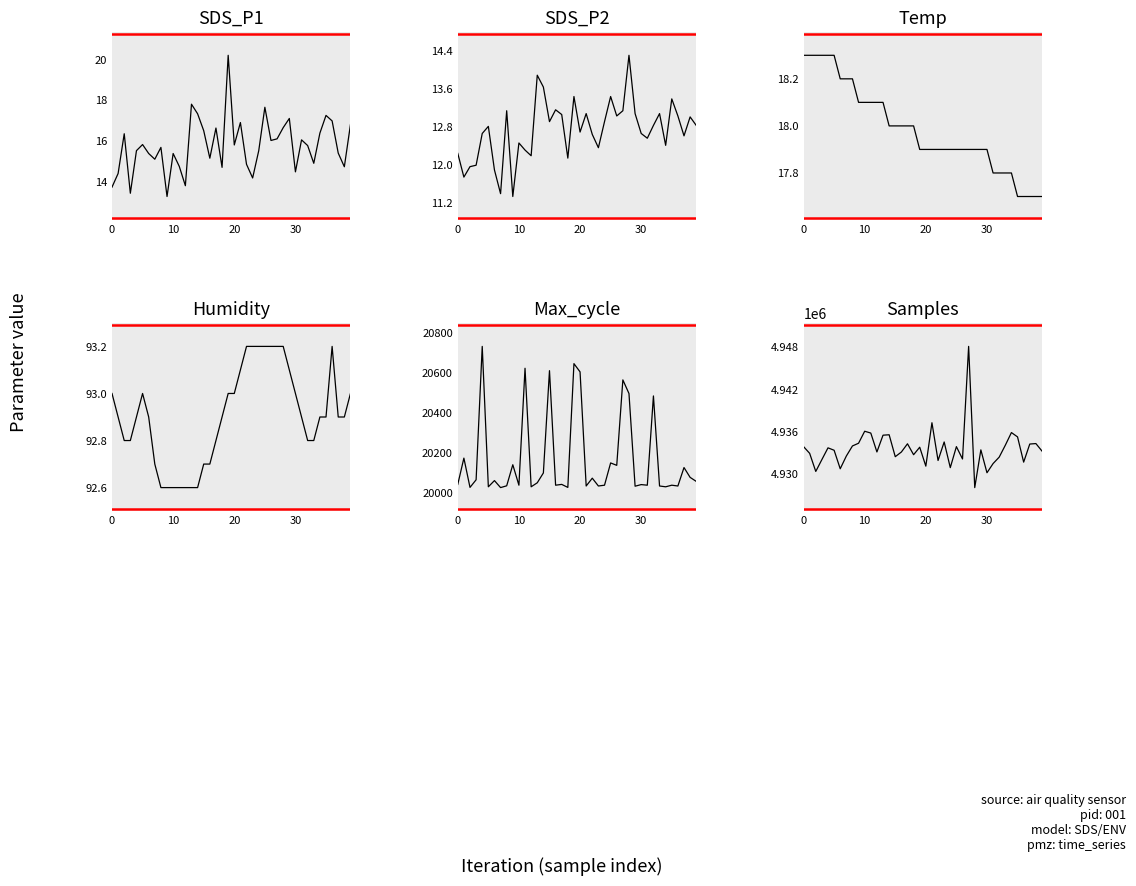

How many lines are shown in the chart?

6